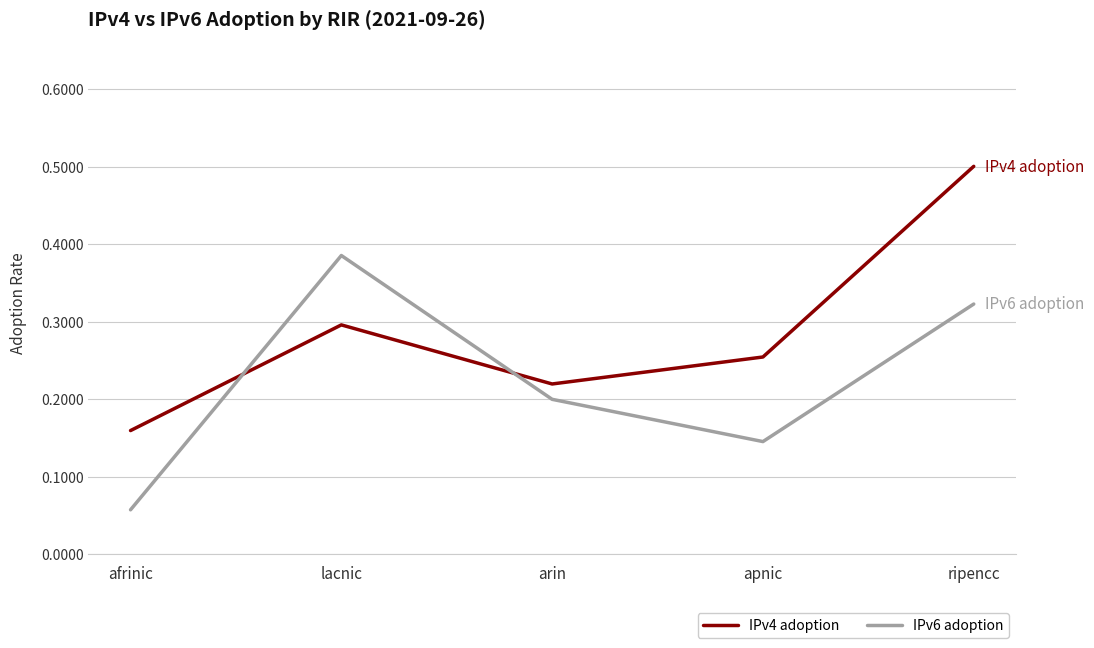

The value of IPv4 adoption at ripencc is 0.5. True or false?

True